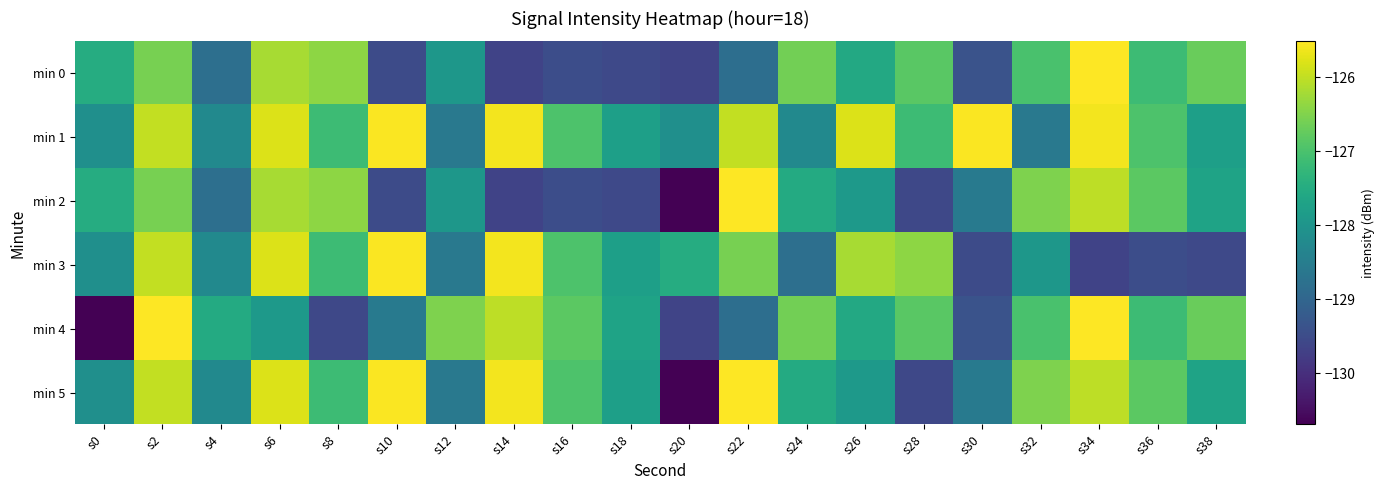

Reading left to right, transcribe all the data shown in this chart.

min 0: s0=-127.5	s2=-126.6	s4=-128.8	s6=-126.2	s8=-126.4	s10=-129.5	s12=-128.0	s14=-129.6	s16=-129.5	s18=-129.6	s20=-129.6	s22=-128.8	s24=-126.6	s26=-127.6	s28=-126.8	s30=-129.4	s32=-127.0	s34=-125.5	s36=-127.1	s38=-126.7
min 1: s0=-128.1	s2=-126.0	s4=-128.2	s6=-125.8	s8=-127.2	s10=-125.5	s12=-128.6	s14=-125.6	s16=-127.0	s18=-127.8	s20=-128.1	s22=-126.0	s24=-128.2	s26=-125.8	s28=-127.2	s30=-125.5	s32=-128.6	s34=-125.6	s36=-127.0	s38=-127.8
min 2: s0=-127.5	s2=-126.6	s4=-128.8	s6=-126.2	s8=-126.4	s10=-129.5	s12=-128.0	s14=-129.6	s16=-129.5	s18=-129.6	s20=-130.7	s22=-125.5	s24=-127.5	s26=-127.9	s28=-129.6	s30=-128.6	s32=-126.5	s34=-126.0	s36=-126.8	s38=-127.7
min 3: s0=-128.1	s2=-126.0	s4=-128.2	s6=-125.8	s8=-127.2	s10=-125.5	s12=-128.6	s14=-125.6	s16=-127.0	s18=-127.8	s20=-127.5	s22=-126.6	s24=-128.8	s26=-126.2	s28=-126.4	s30=-129.5	s32=-128.0	s34=-129.6	s36=-129.5	s38=-129.6
min 4: s0=-130.7	s2=-125.5	s4=-127.5	s6=-127.9	s8=-129.6	s10=-128.6	s12=-126.5	s14=-126.0	s16=-126.8	s18=-127.7	s20=-129.6	s22=-128.8	s24=-126.6	s26=-127.6	s28=-126.8	s30=-129.4	s32=-127.0	s34=-125.5	s36=-127.1	s38=-126.7
min 5: s0=-128.1	s2=-126.0	s4=-128.2	s6=-125.8	s8=-127.2	s10=-125.5	s12=-128.6	s14=-125.6	s16=-127.0	s18=-127.8	s20=-130.7	s22=-125.5	s24=-127.5	s26=-127.9	s28=-129.6	s30=-128.6	s32=-126.5	s34=-126.0	s36=-126.8	s38=-127.7